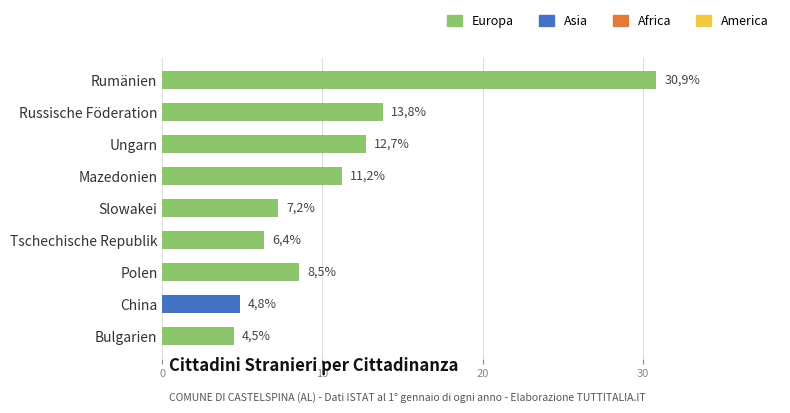

What is the difference between the values at Rumänien and Polen?

22.3